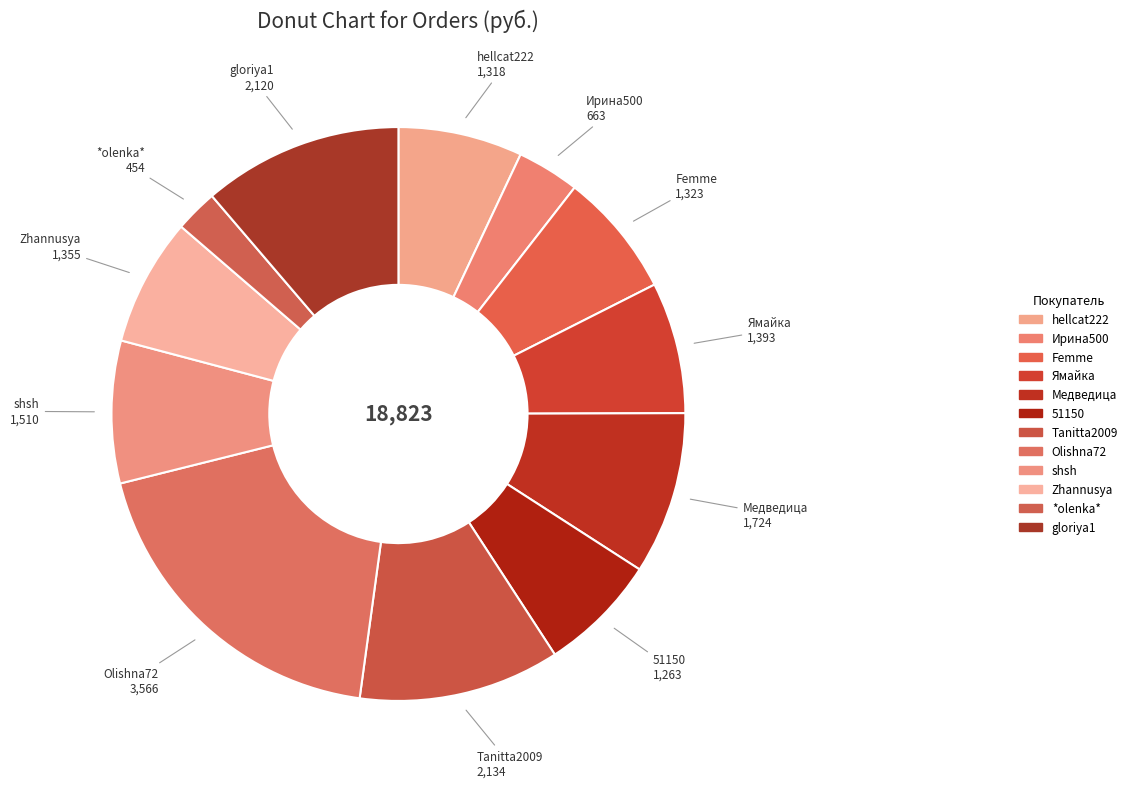

Combined, do 51150 and hellcat222 account for over 50%?

No